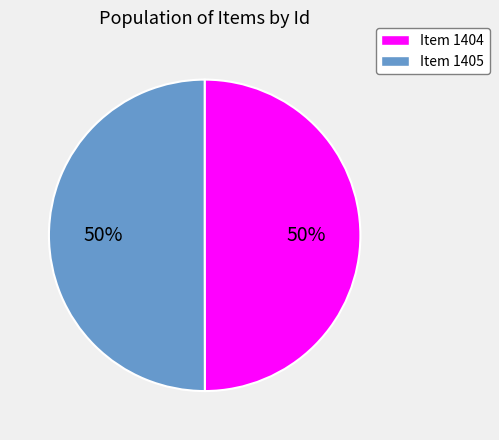

Approximately how many times larger is the value at Item 1405 compared to Item 1404?

1.0